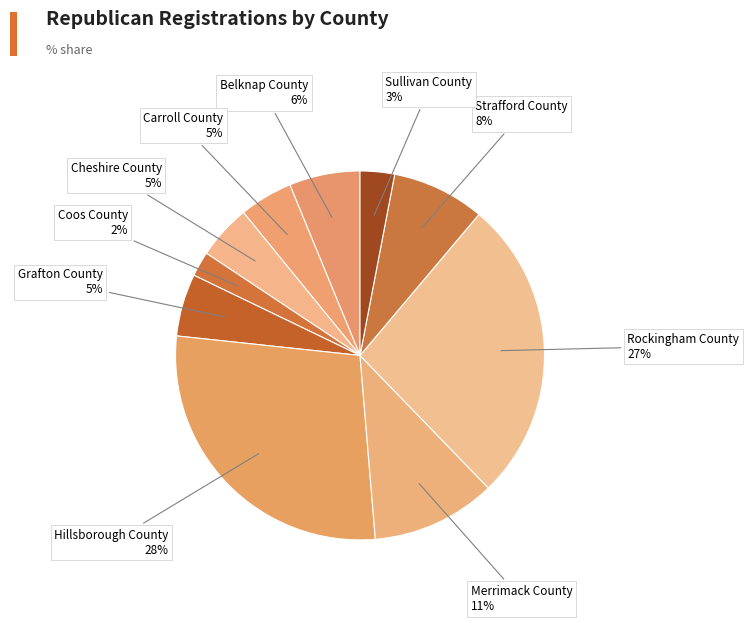

Count the number of slices in the pie.

10